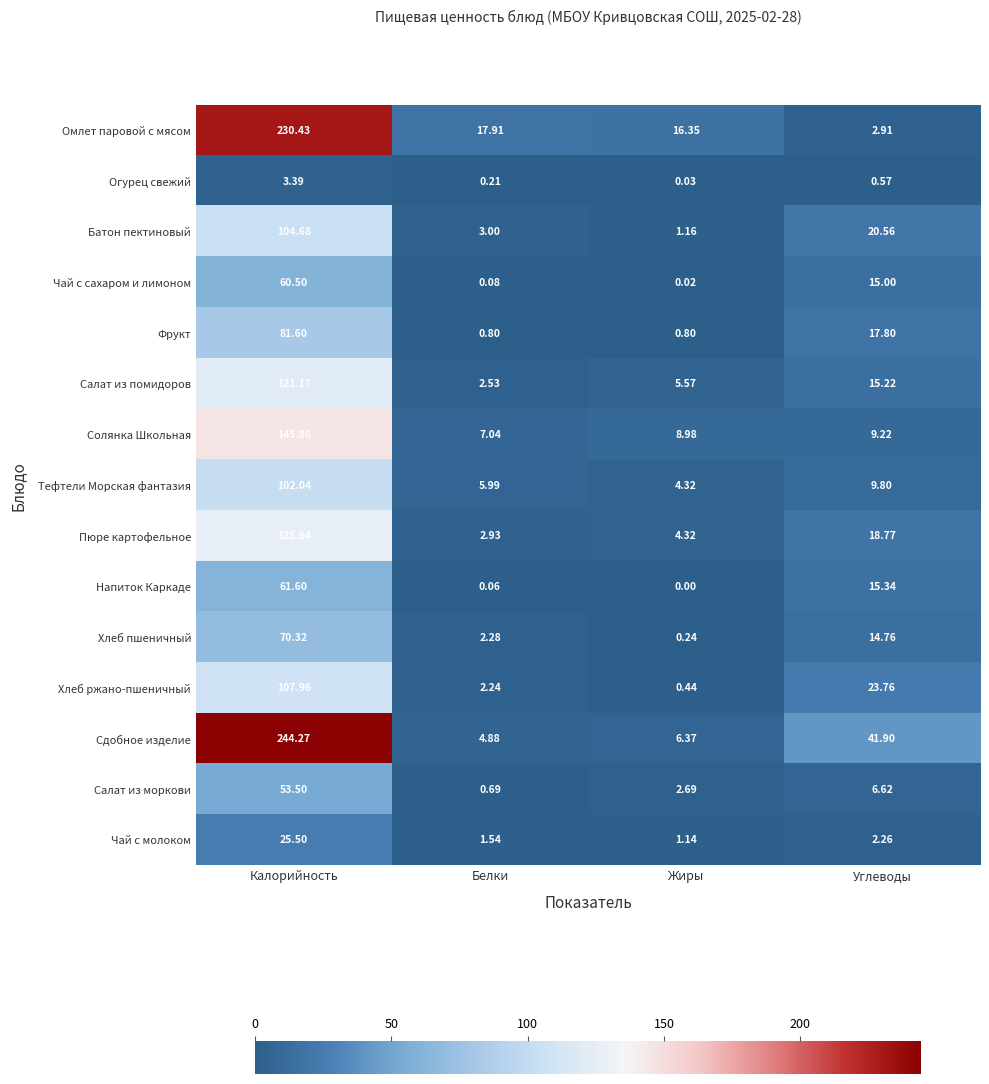

At which label is Салат из моркови closest to 27?

Углеводы